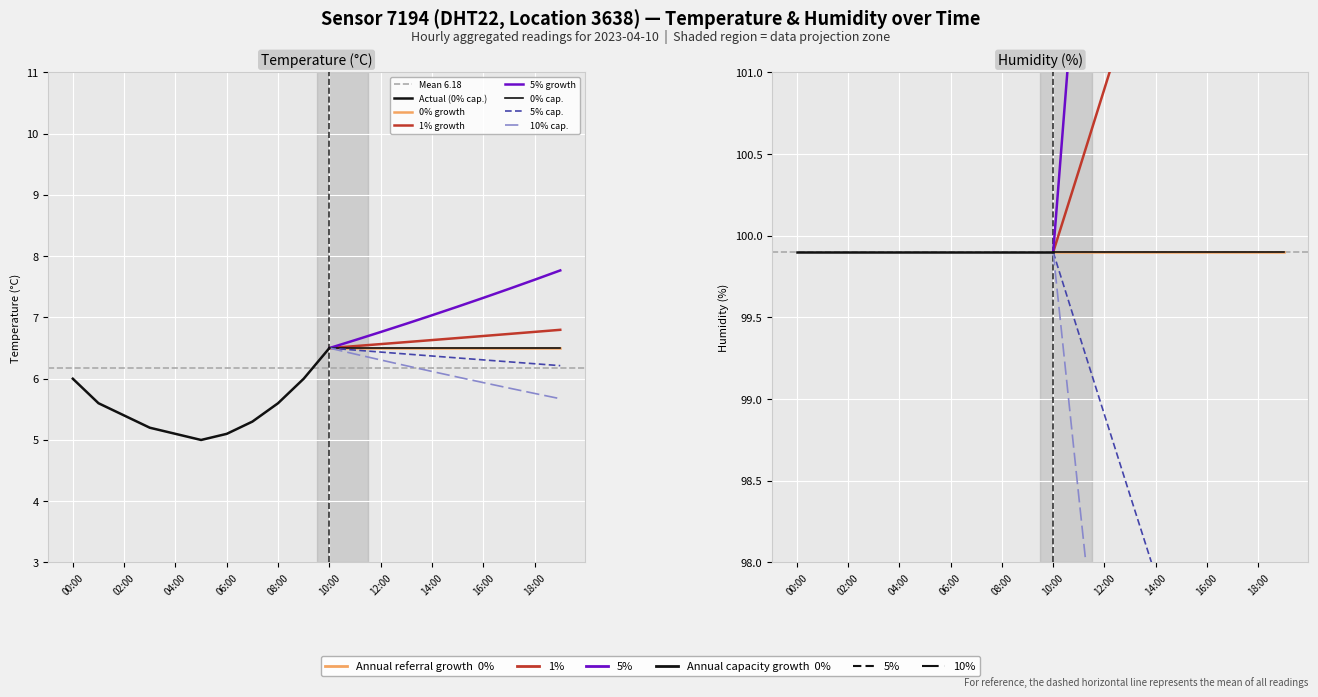

What is the maximum value shown in the chart?

99.9